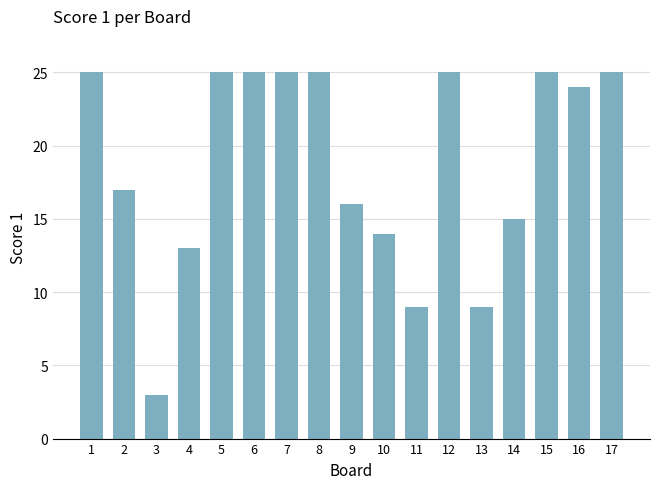

True or false: the data shows 15 at 14.

True